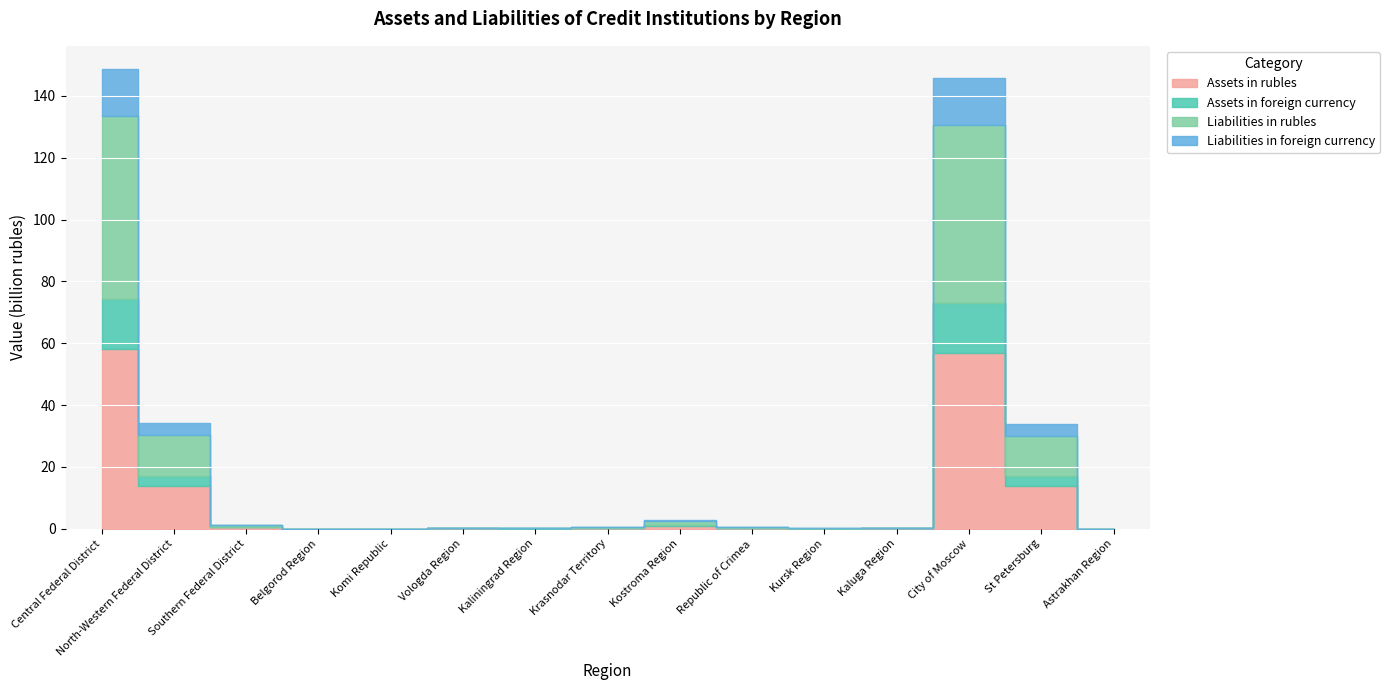

Which series has the widest spread of values?

Liabilities in rubles